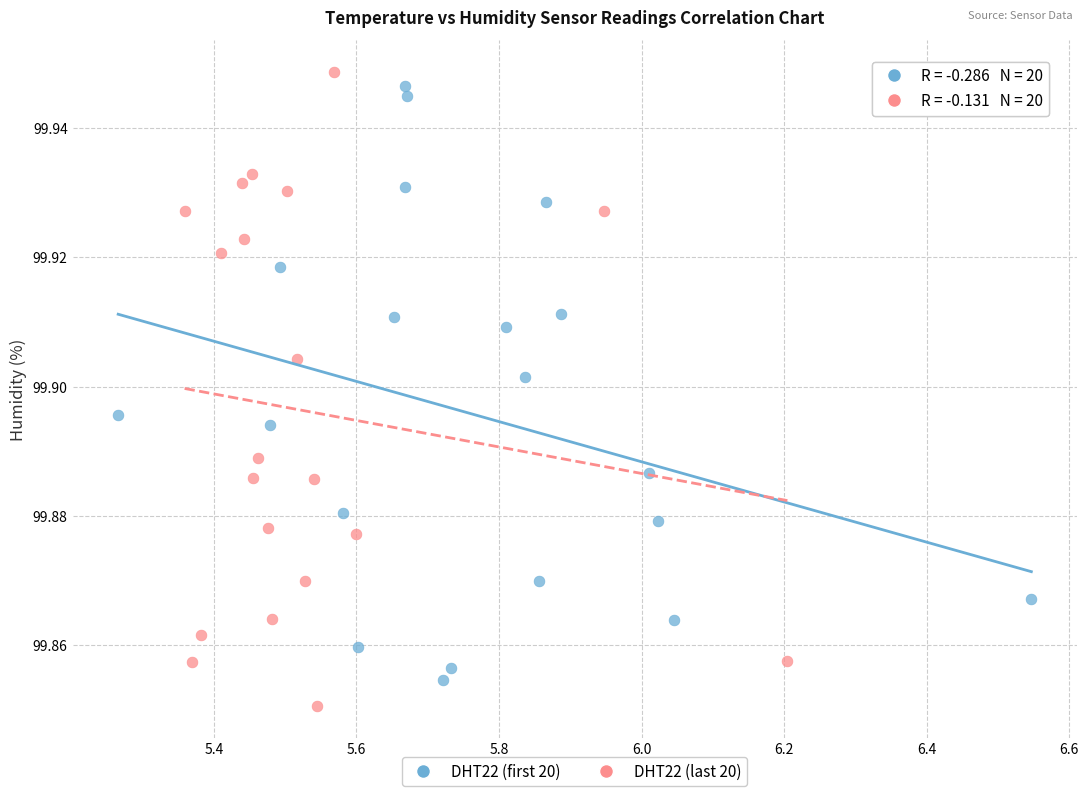

Which series reaches the maximum Y coordinate?

DHT22 (last 20)